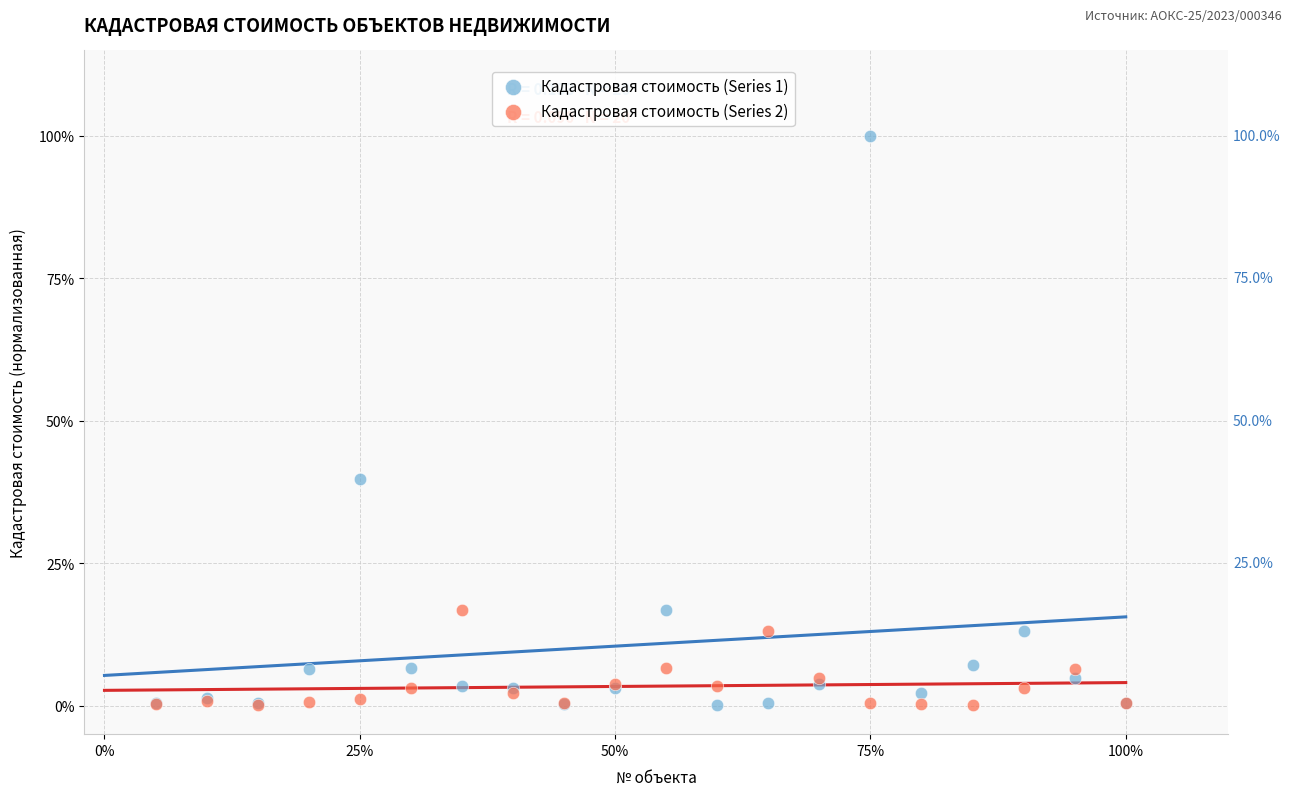

What are all the series names shown in the legend?

Кадастровая стоимость (Series 1), Кадастровая стоимость (Series 2)